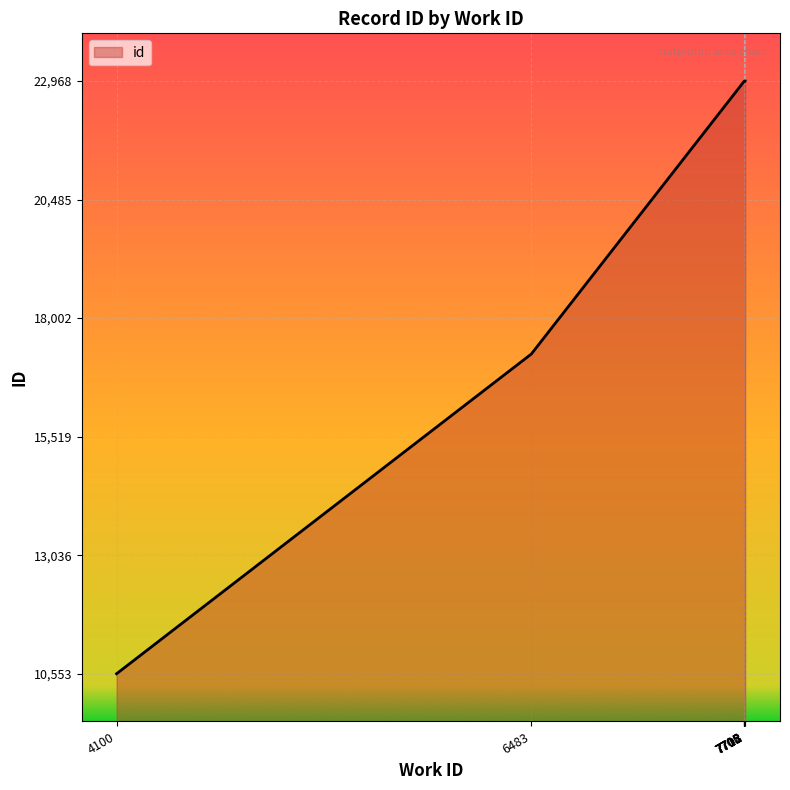

At which category does the chart reach its minimum across all series?

4100